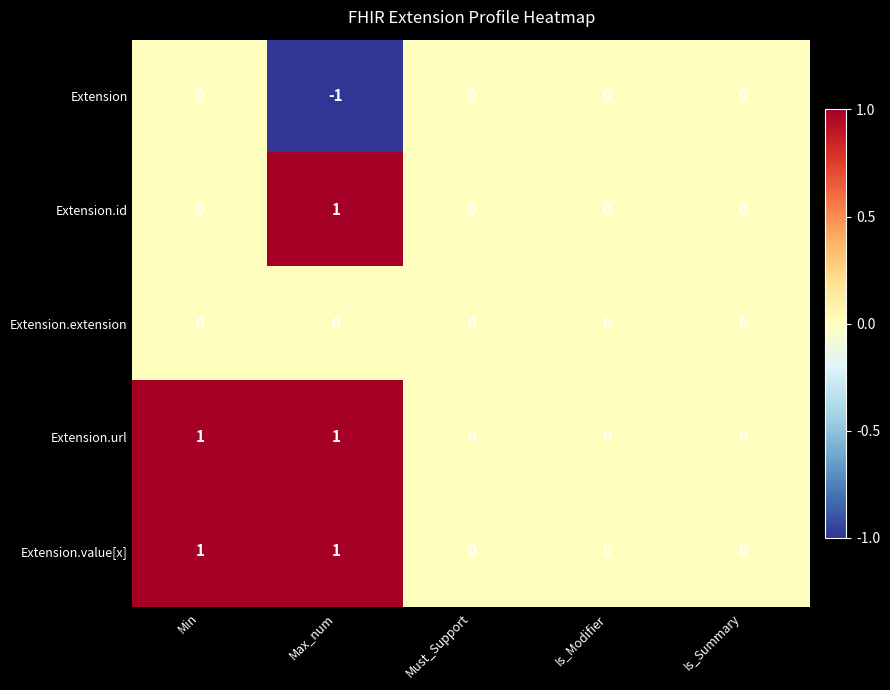

Is it true that Extension equals -1 at Max_num?

True